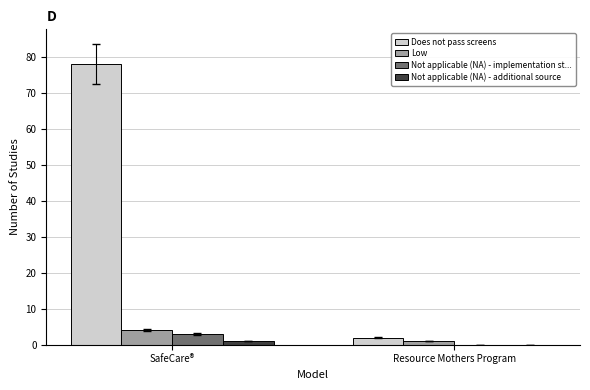

Reading left to right, what are all the values shown in this chart?

Does not pass screens: SafeCare®=78	Resource Mothers Program=2
Low: SafeCare®=4	Resource Mothers Program=1
Not applicable (NA) - implementation st...: SafeCare®=3	Resource Mothers Program=0
Not applicable (NA) - additional source: SafeCare®=1	Resource Mothers Program=0